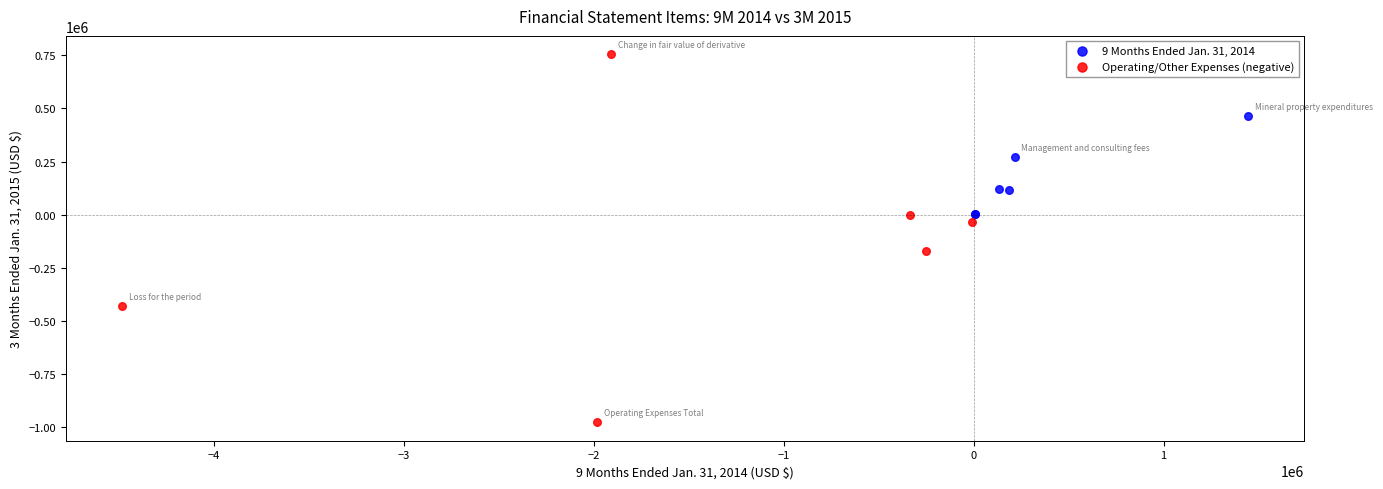

Which series contains the lowest Y value?

Operating/Other Expenses (negative)